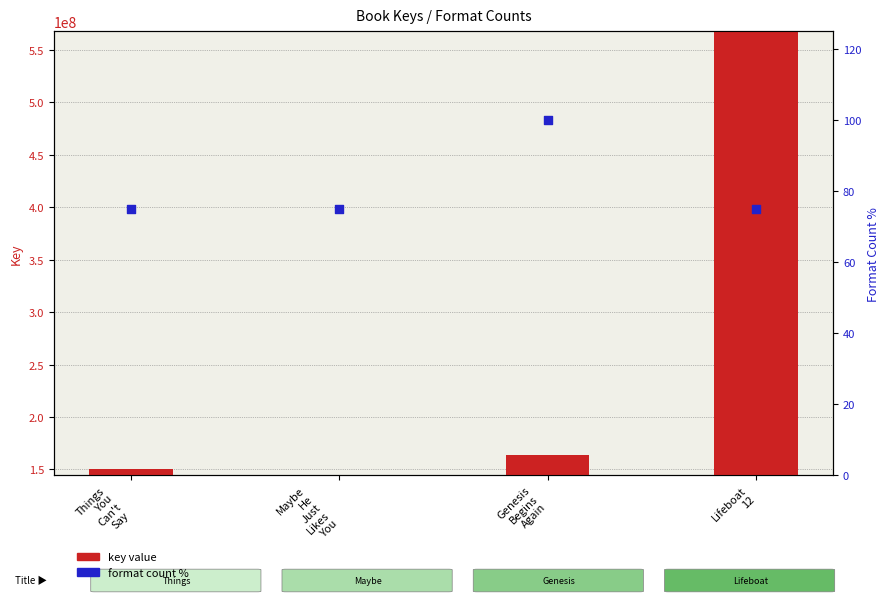

Which series contains the lowest Y value?

format count %